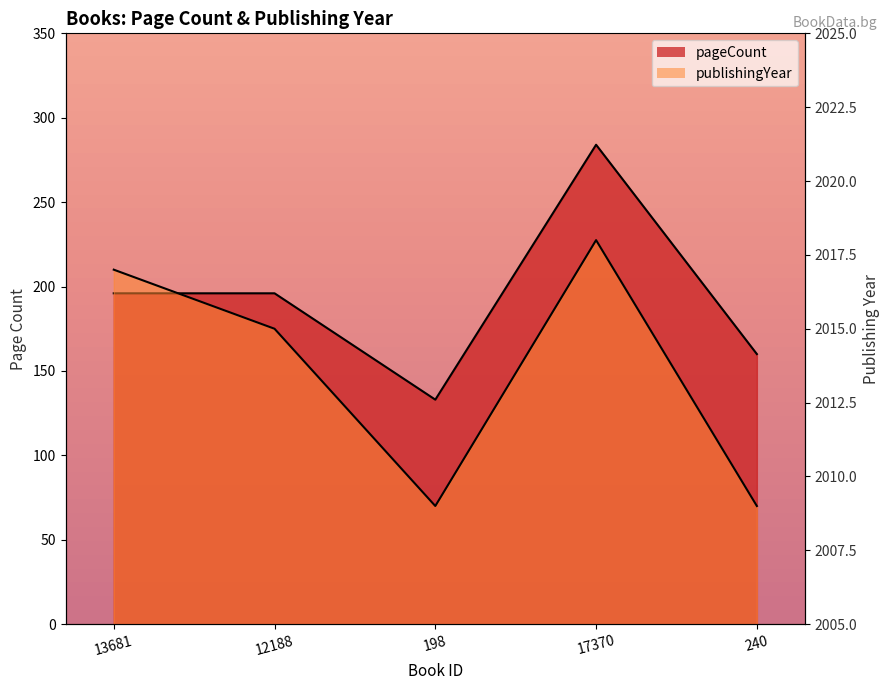

At which category is the sum across all series the highest?

17370